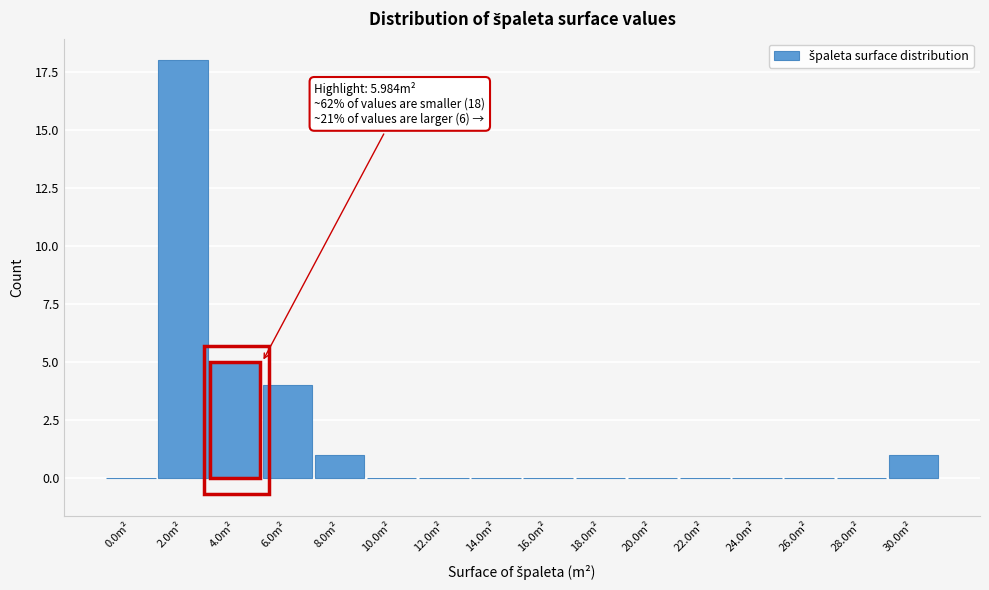

Reading right to left, what are all the values shown in this chart?

30.0m²=1	28.0m²=0	26.0m²=0	24.0m²=0	22.0m²=0	20.0m²=0	18.0m²=0	16.0m²=0	14.0m²=0	12.0m²=0	10.0m²=0	8.0m²=1	6.0m²=4	4.0m²=5	2.0m²=18	0.0m²=0